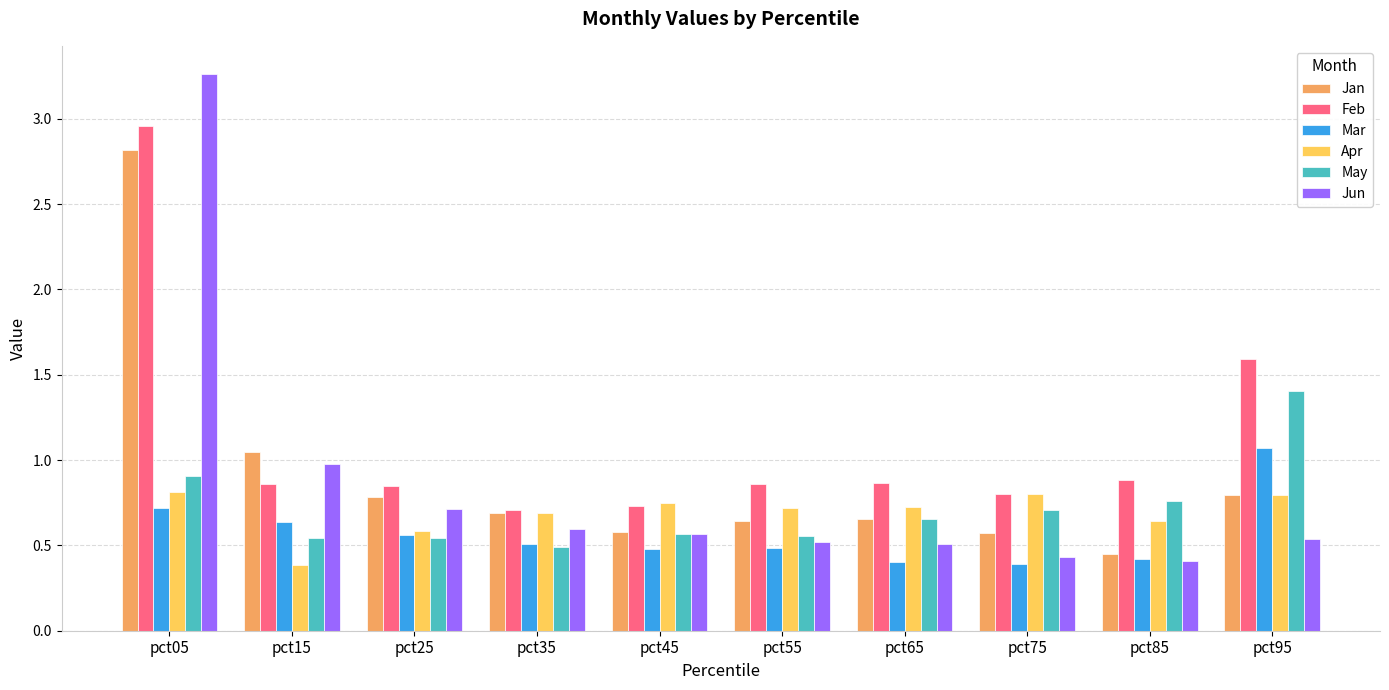

Read the Mar value at pct95.

1.1